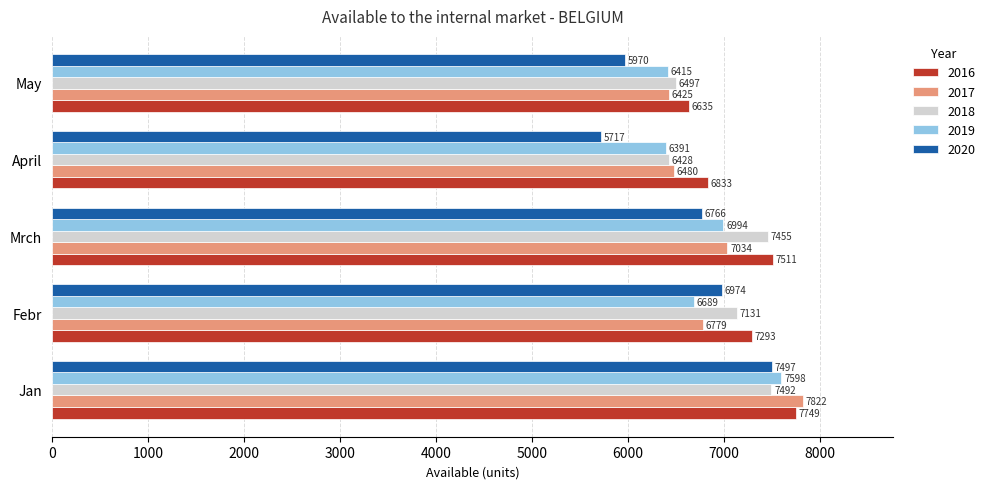

What is the difference between the second highest and minimum values in the 2016 series?

876.0